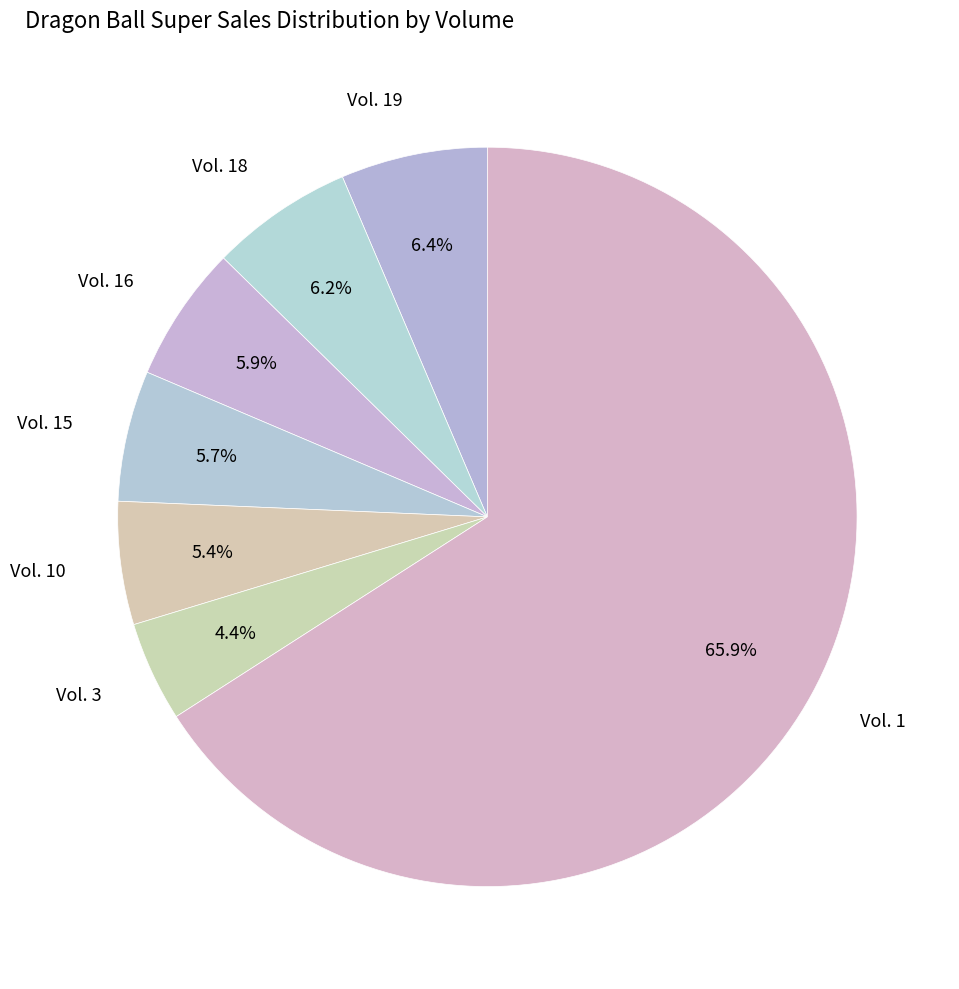

How many slices are in this pie chart?

7